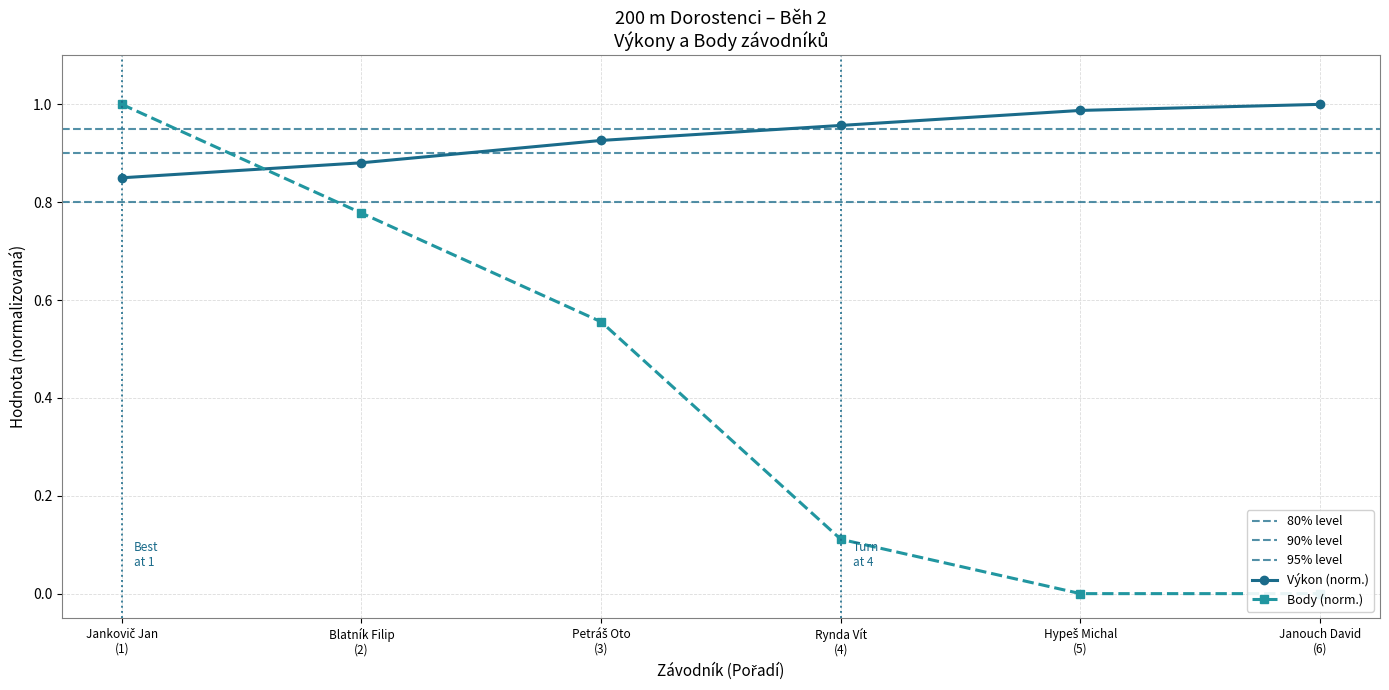

Which series has the largest range (max minus min)?

Body